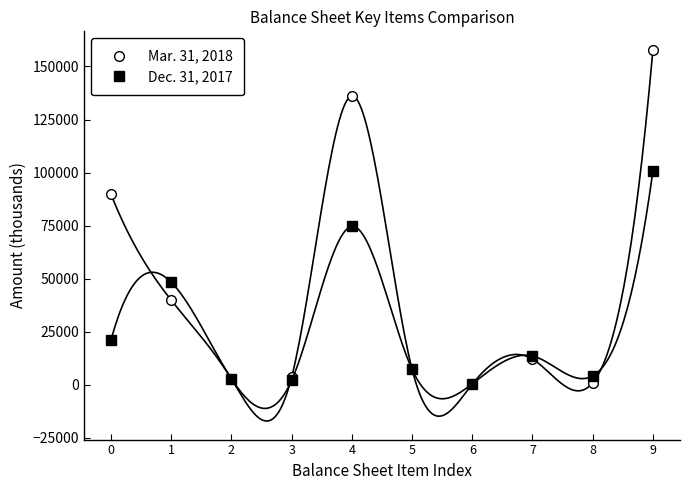

In Mar. 31, 2018, how many points are lower than both neighbors (excluding endpoints)?

3